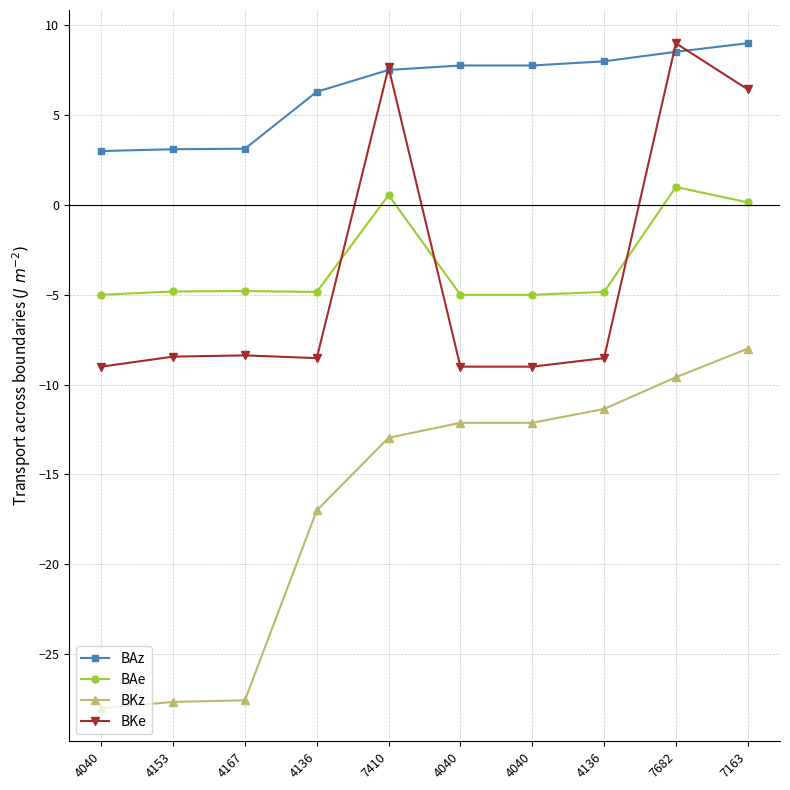

What is the average value of the BAe series?

-3.3